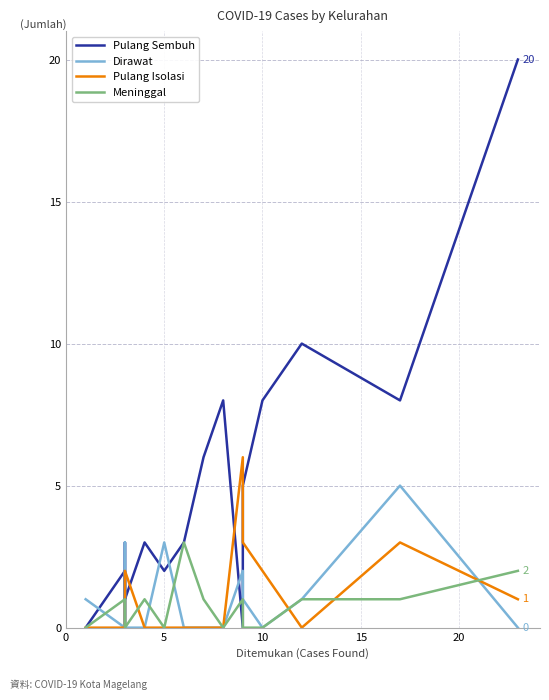

What is the maximum value shown in the chart?

20